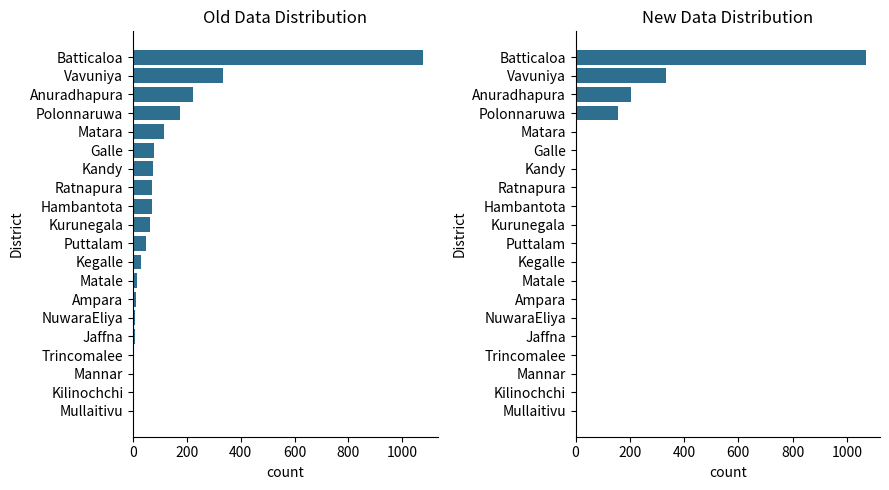

How many data points in TotalQuarantined are less than 63?

10